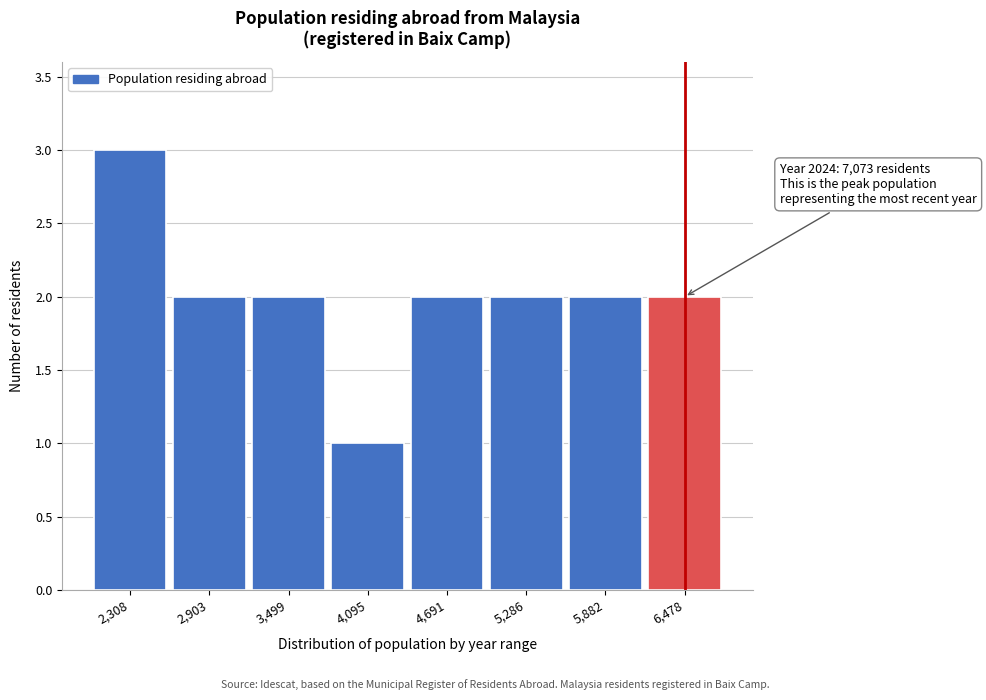

Reading left to right, extract all data points from this chart.

3	2	2	1	2	2	2	2